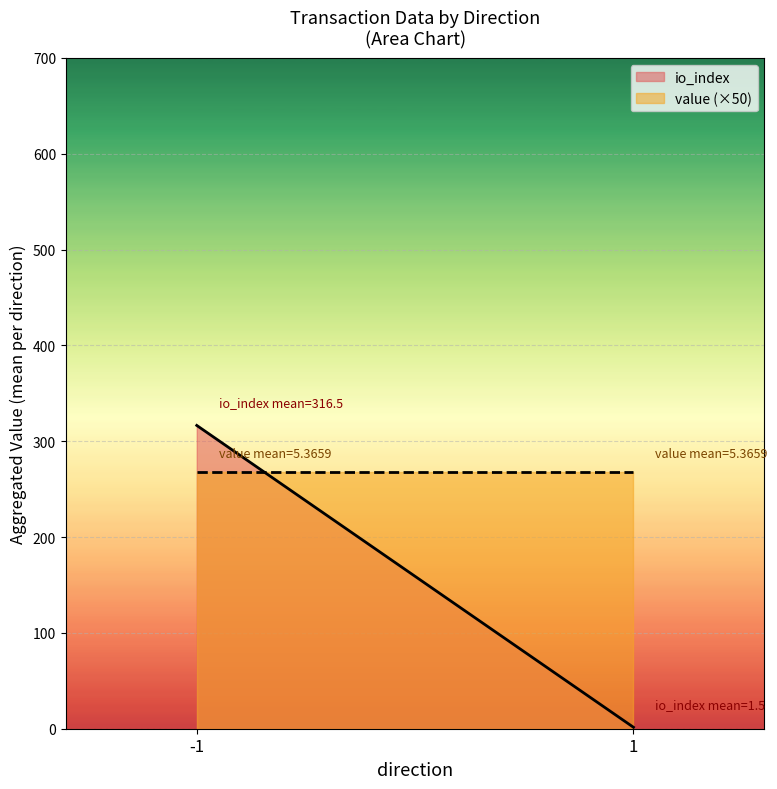

At 1, list the series in order from smallest to largest.

io_index, value (×50)